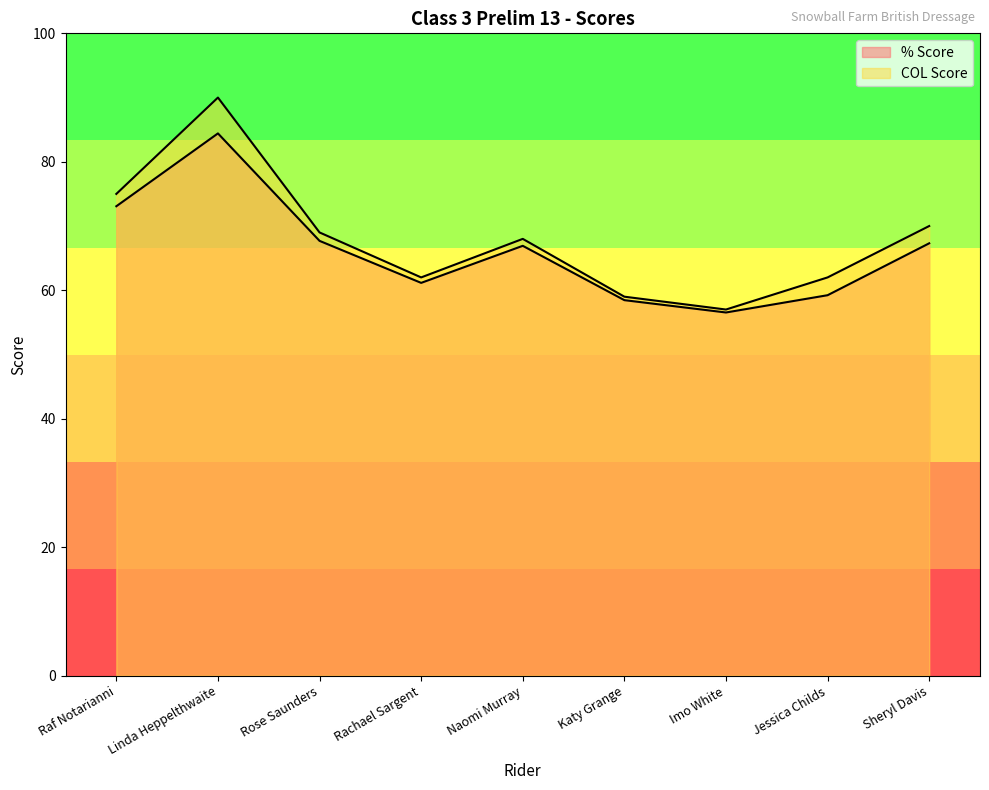

Reading left to right, extract all data points from this chart.

% Score: 73.1	84.4	67.7	61.1	66.9	58.5	56.5	59.2	67.3
COL Score: 75.0	90.0	69.0	62.0	68.0	59.0	57.0	62.0	70.0